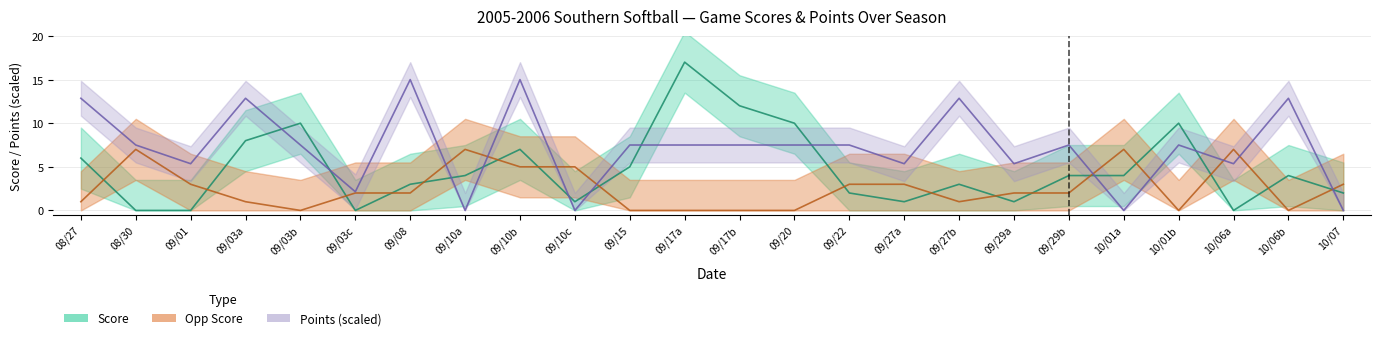

True or false: opp_score has more than 2 points higher than both neighbors.

True